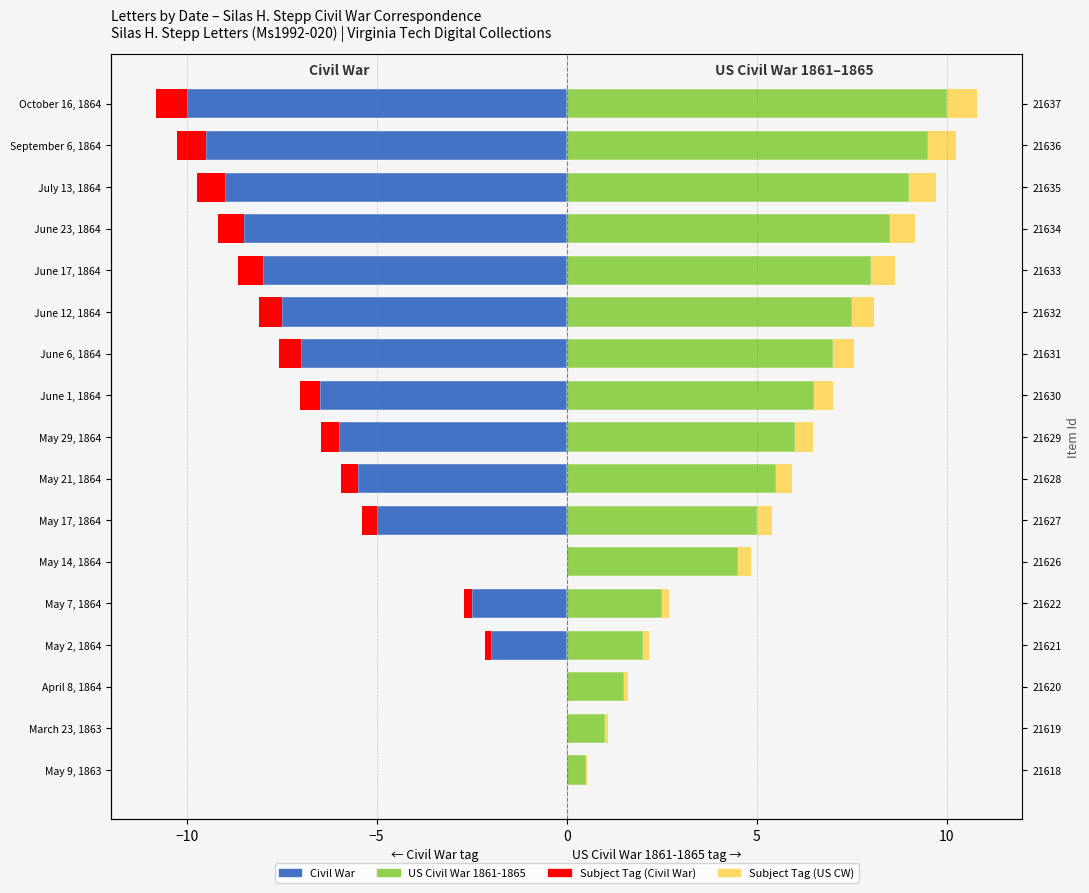

What is the difference between the maximum and minimum values in the US Civil War 1861-1865 series?

9.5